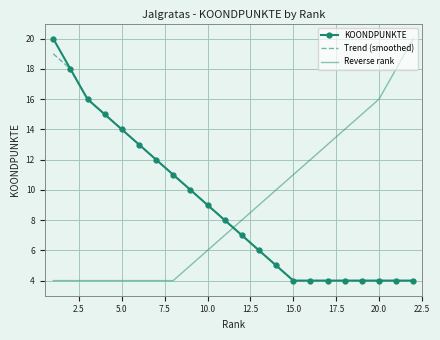

What is the maximum value for KOONDPUNKTE?

20